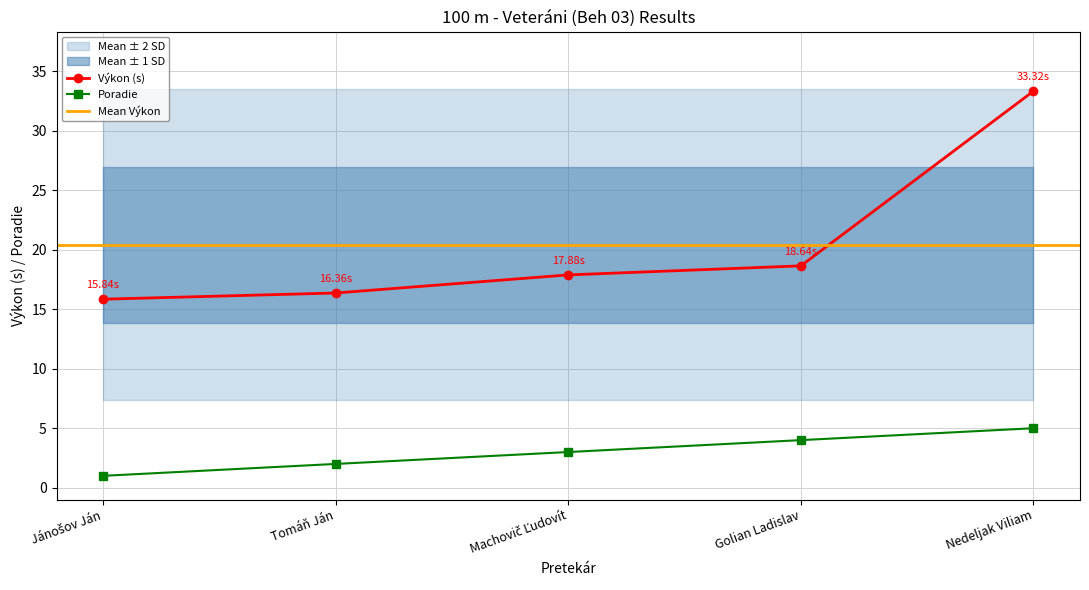

List the labels in order of Výkon value, smallest first.

Jánošov Ján, Tomáň Ján, Machovič Ľudovít, Golian Ladislav, Nedeljak Viliam